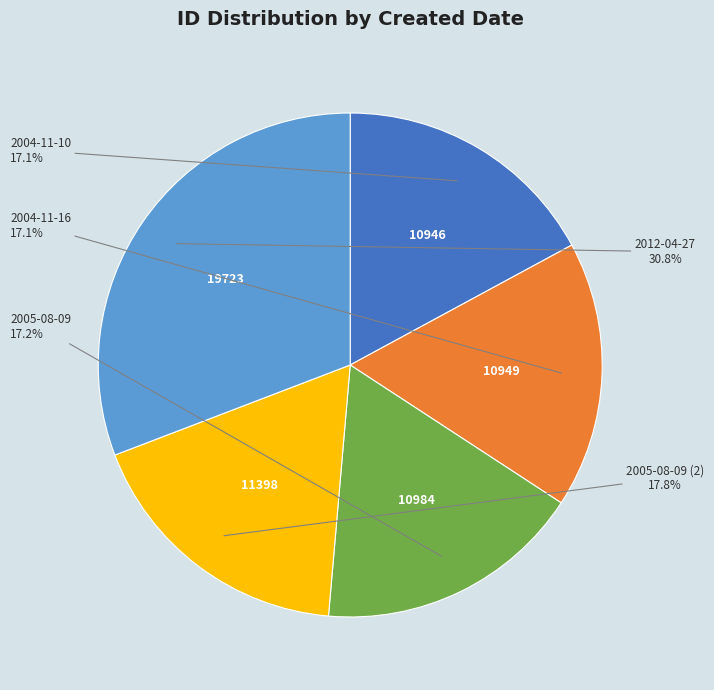

How many segments does this pie chart have?

5